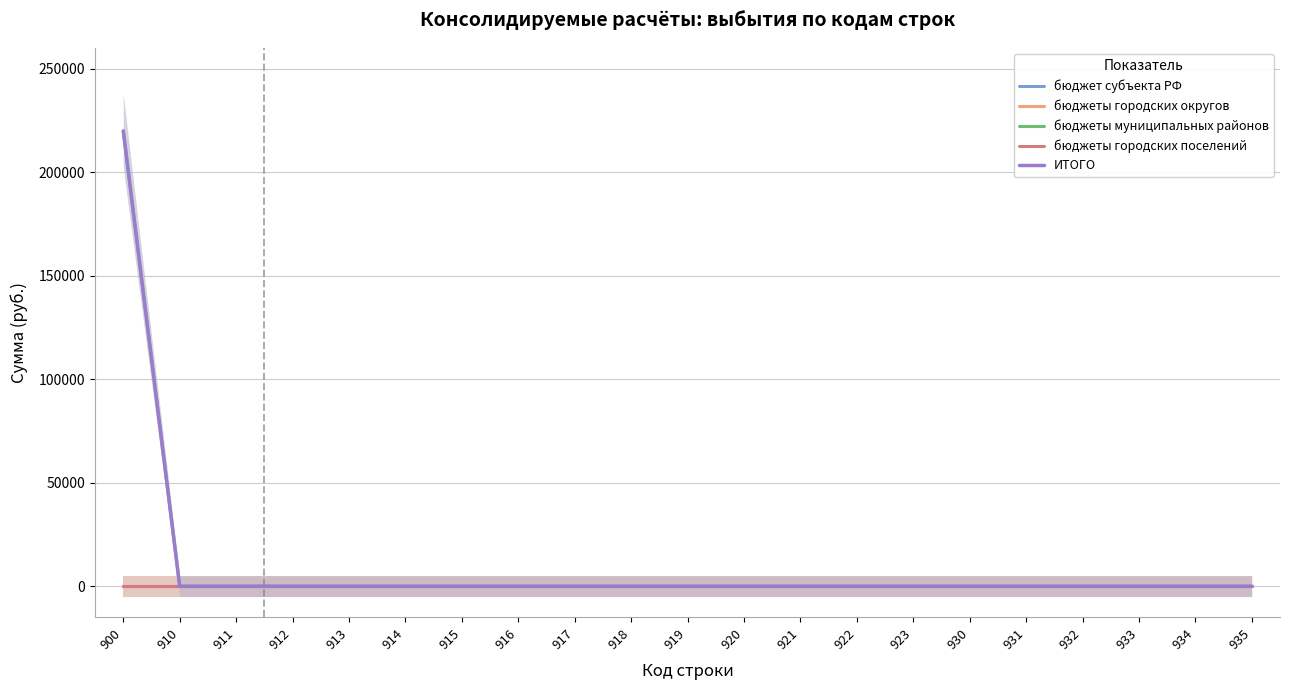

Count the number of data series in this chart.

5